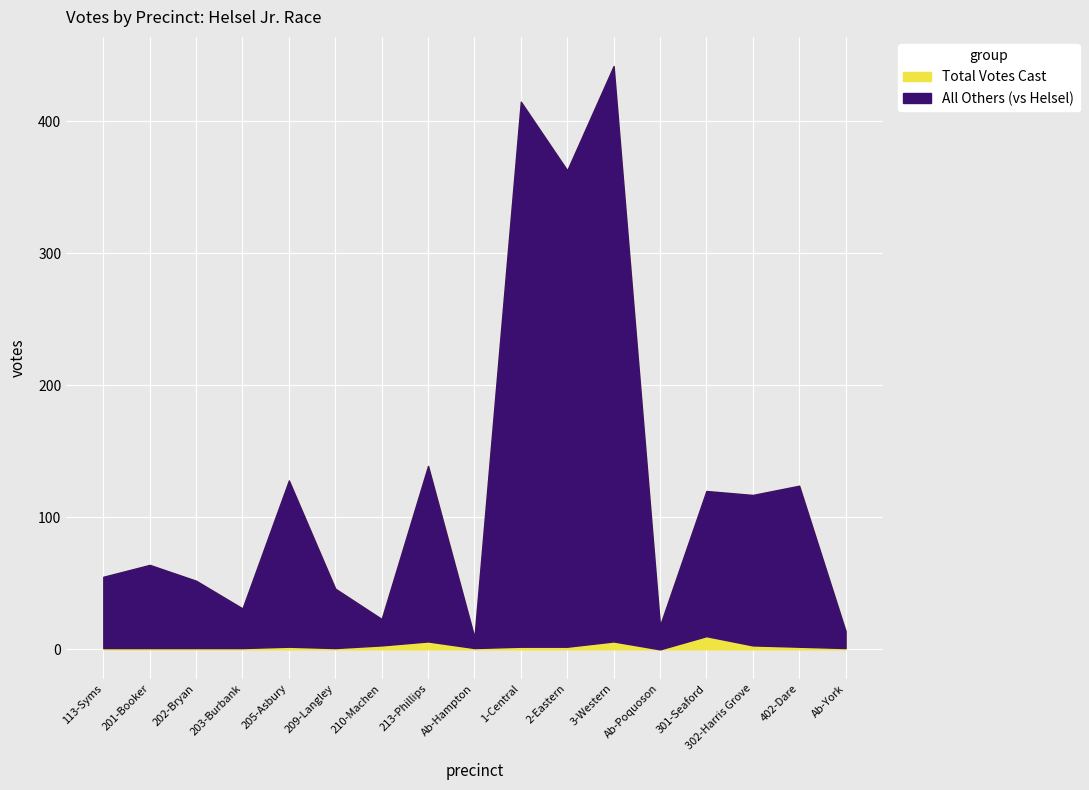

Where is the first local maximum for Total Votes Cast?

201-Booker